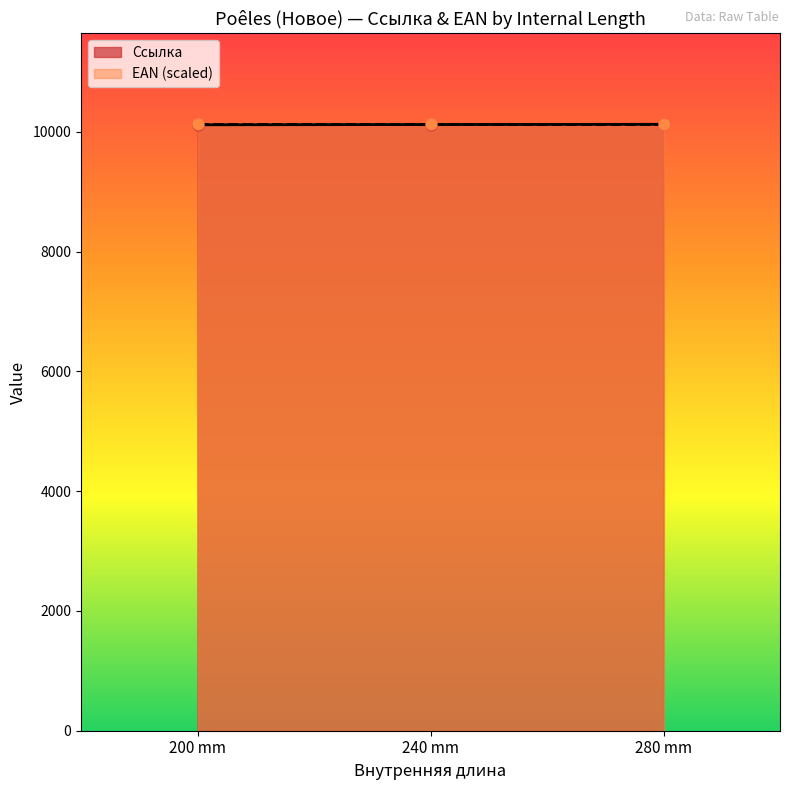

At which category is the sum across all series the highest?

280 mm